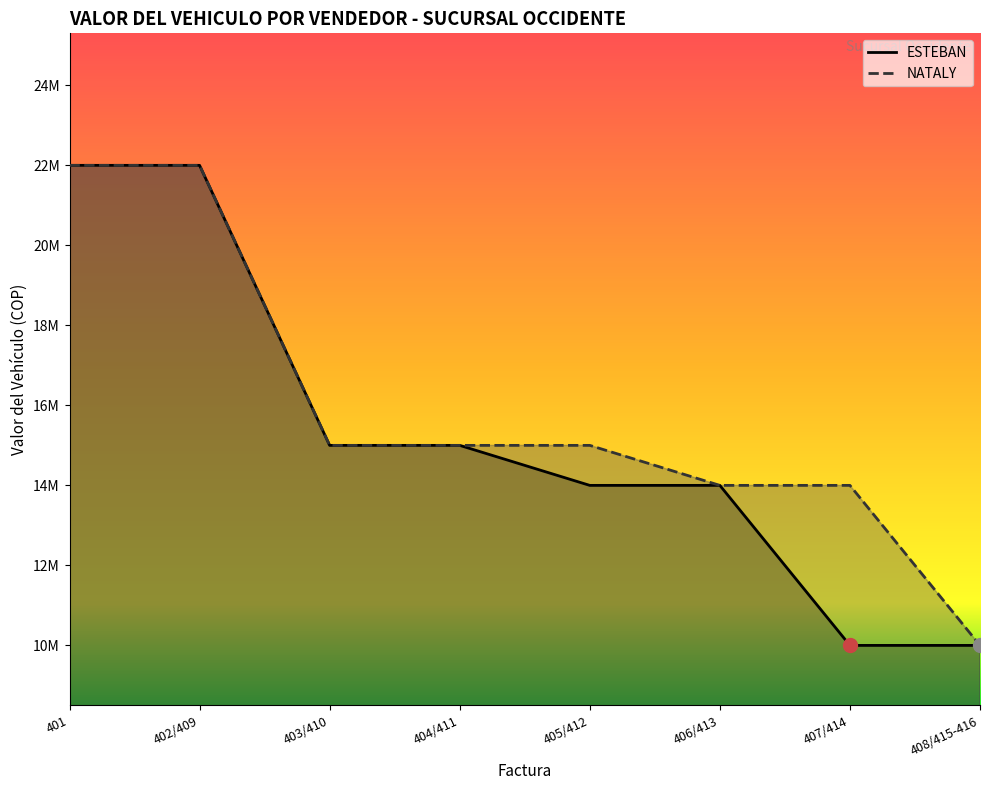

True or false: NATALY and ESTEBAN cross at least once.

False